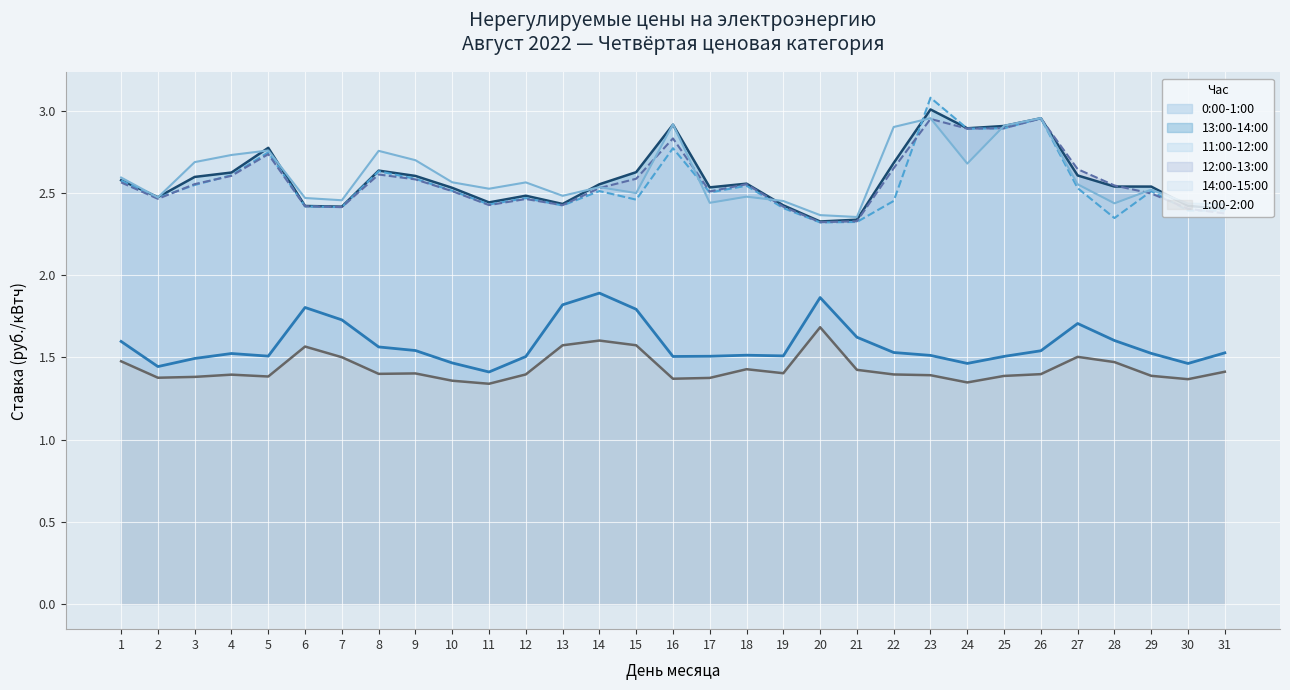

Which label corresponds to the smallest value in the chart?

11